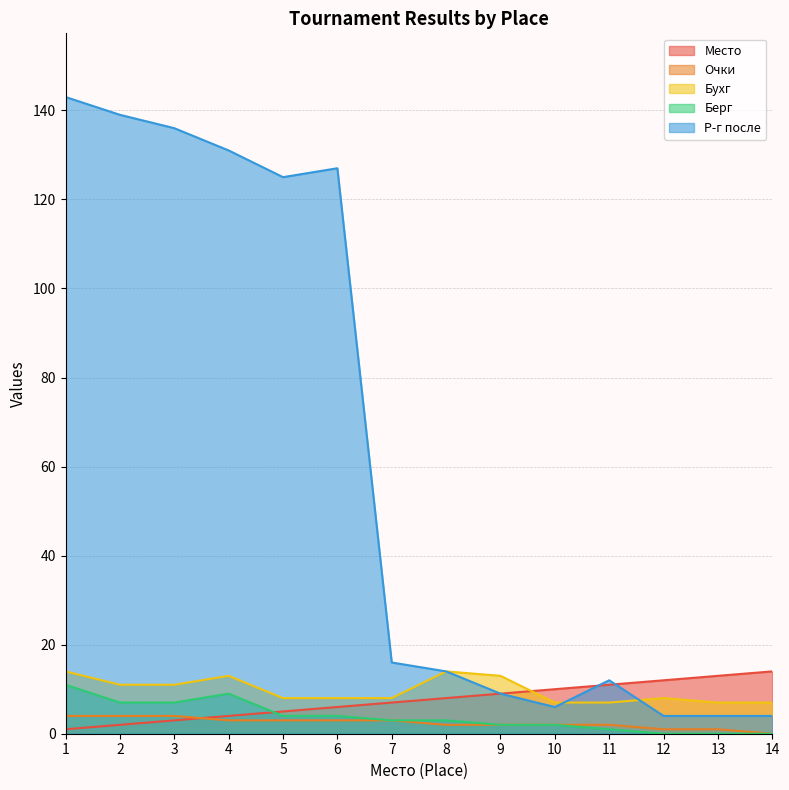

What is the spread (max minus min) of values at 10?

8